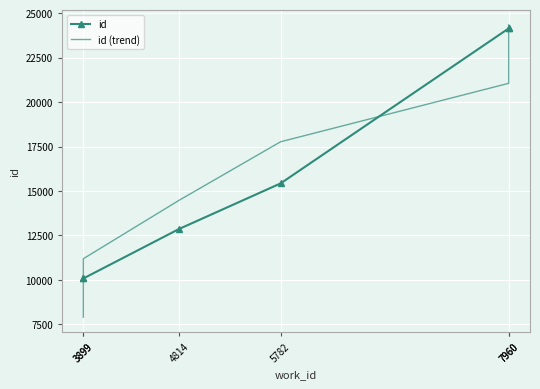

Where is id (trend) nearest to the value 16124?

4814